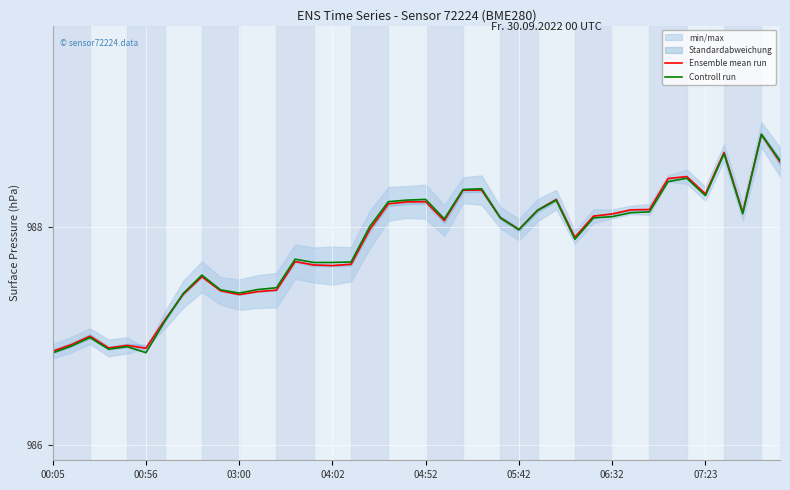

Is it true that Controll run equals 348.6 at 00:56?

False